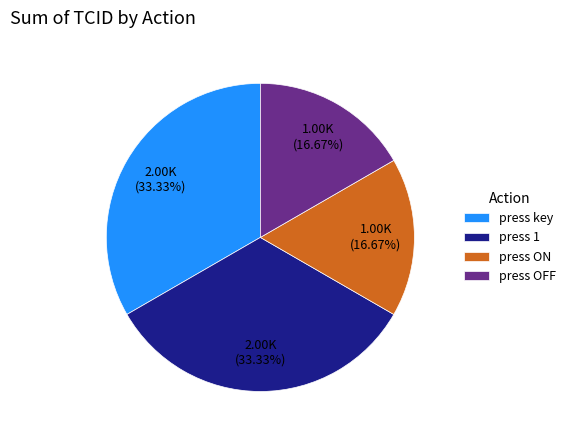

True or false: press OFF accounts for 9% of the total.

False